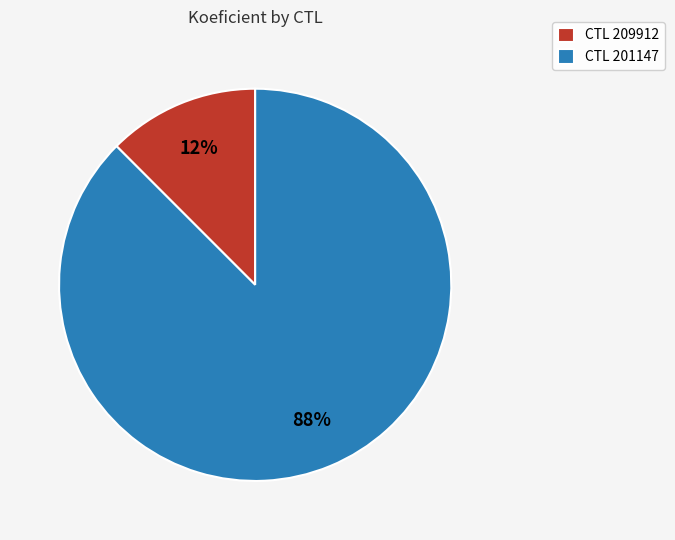

Is there any slice that represents more than half of the pie?

Yes